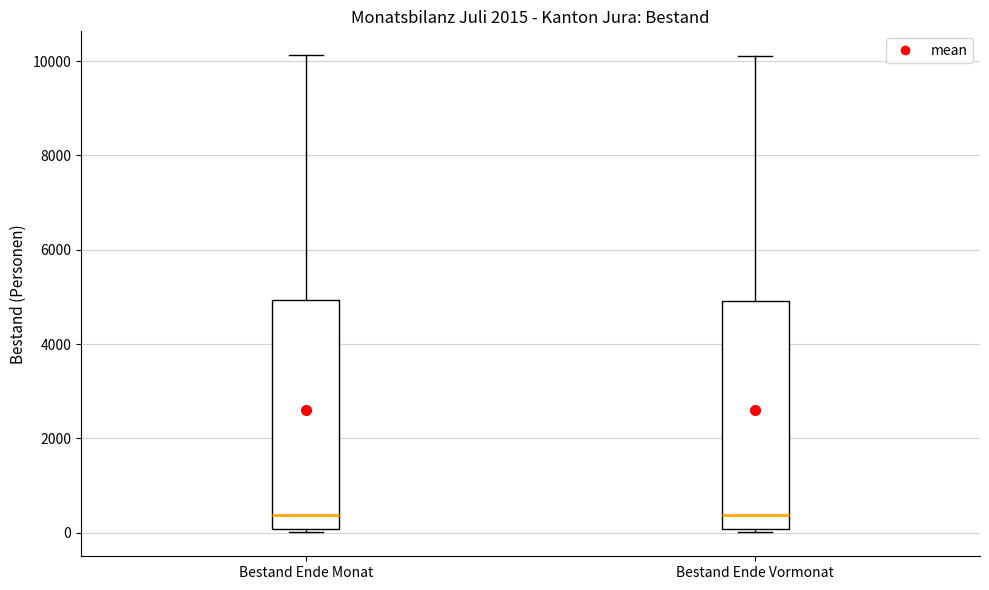

Reading left to right, transcribe this box plot: for each box, give where its median line is, the range the box spans, and where its two whiskers end, as read against the y-axis. The values are not printed on the chart, so give them approximately, as read against the axis.

Bestand Ende Monat: median 400, box 0 to 5000, whiskers 0 (just below the box's lower edge) to 10200
Bestand Ende Vormonat: median 400, box 0 to 5000, whiskers 0 (just below the box's lower edge) to 10200